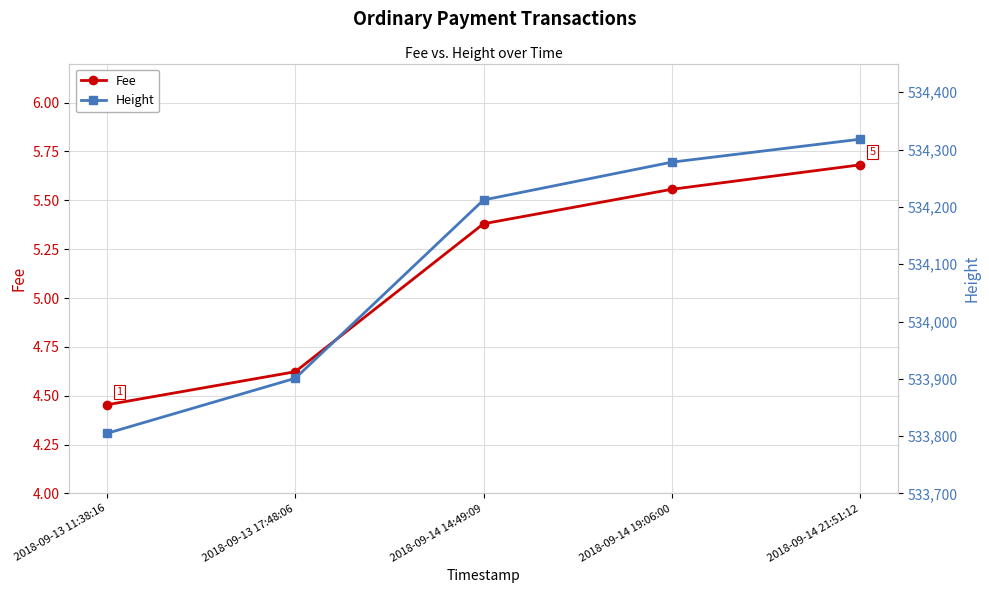

What is the lowest value of the Fee series?

4.5